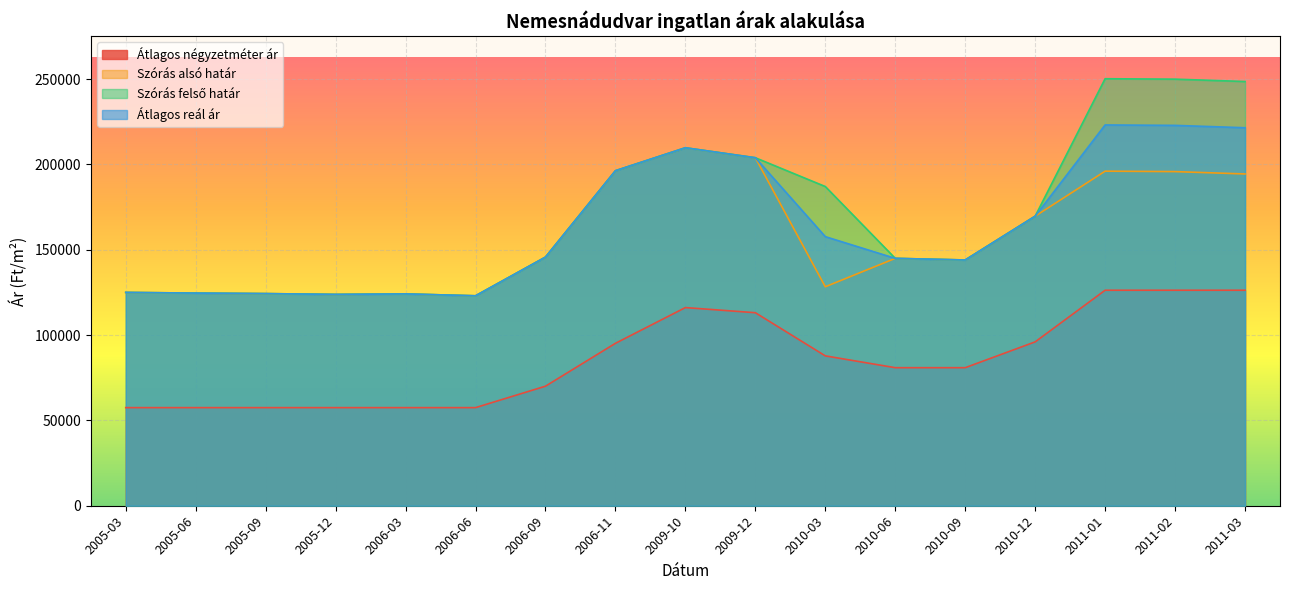

At which label does Átlagos négyzetméter ár reach its minimum?

2005-03